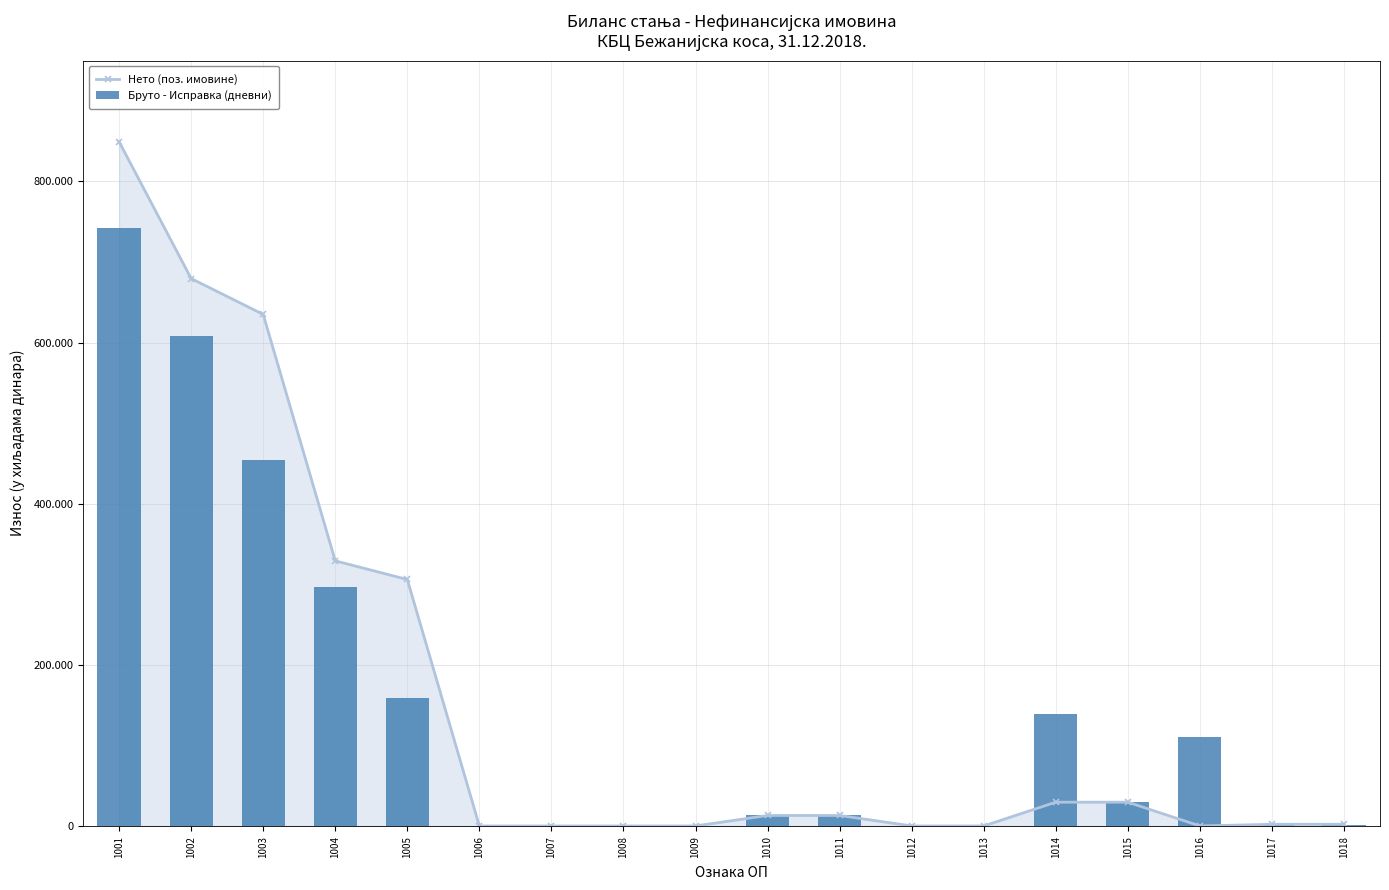

At which label does Нето (поз. имовине) first exceed 12979?

1001